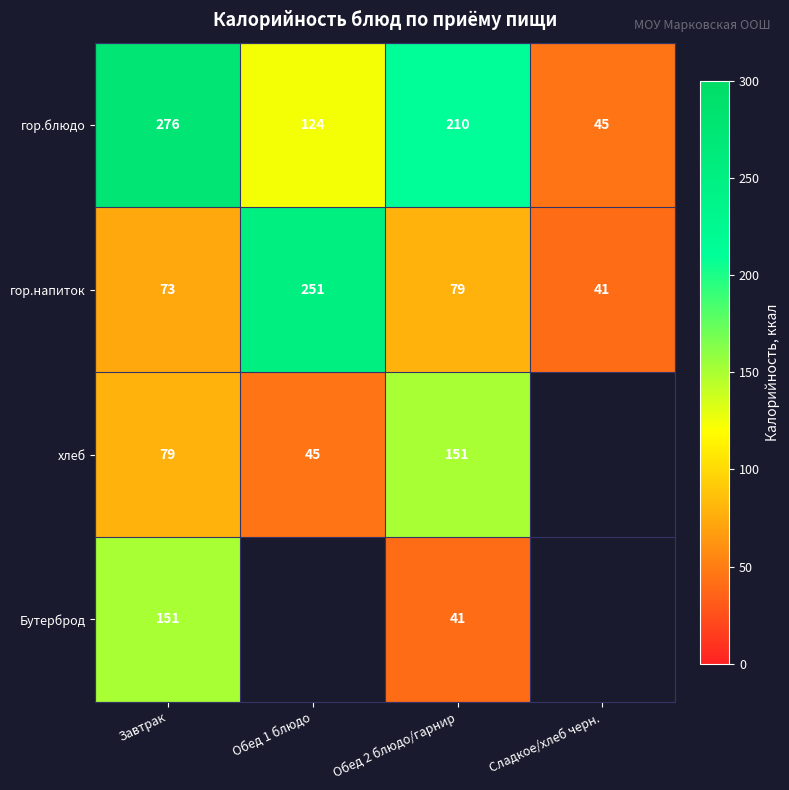

Rank the categories by гор.блюдо value from lowest to highest.

Сладкое/хлеб черн., Обед 1 блюдо, Обед 2 блюдо/гарнир, Завтрак